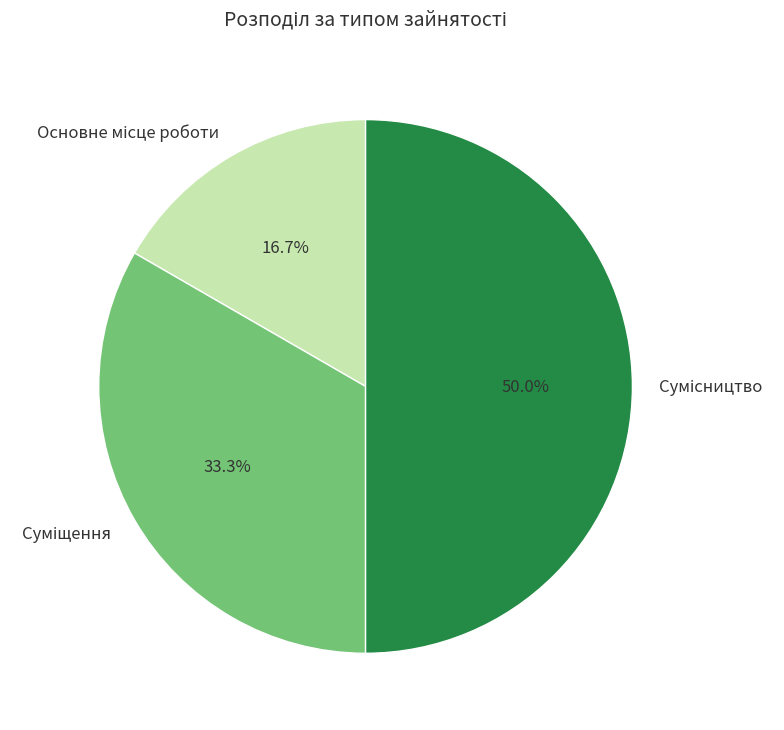

The Основне місце роботи slice represents 17% of the pie. True or false?

True